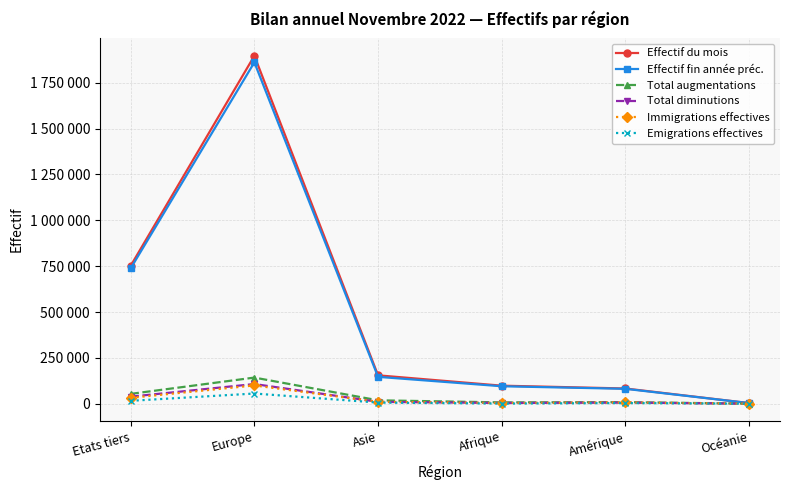

Is this an area chart (filled region under the line)?

No